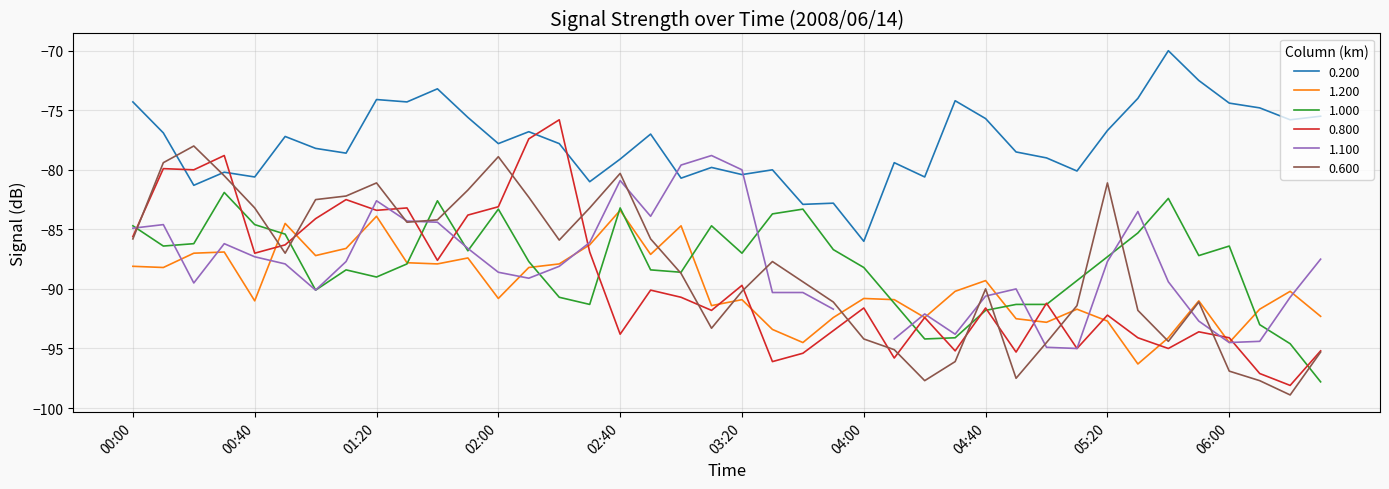

At which category does 0.200 reach its first local peak?

2008/06/14 00:30